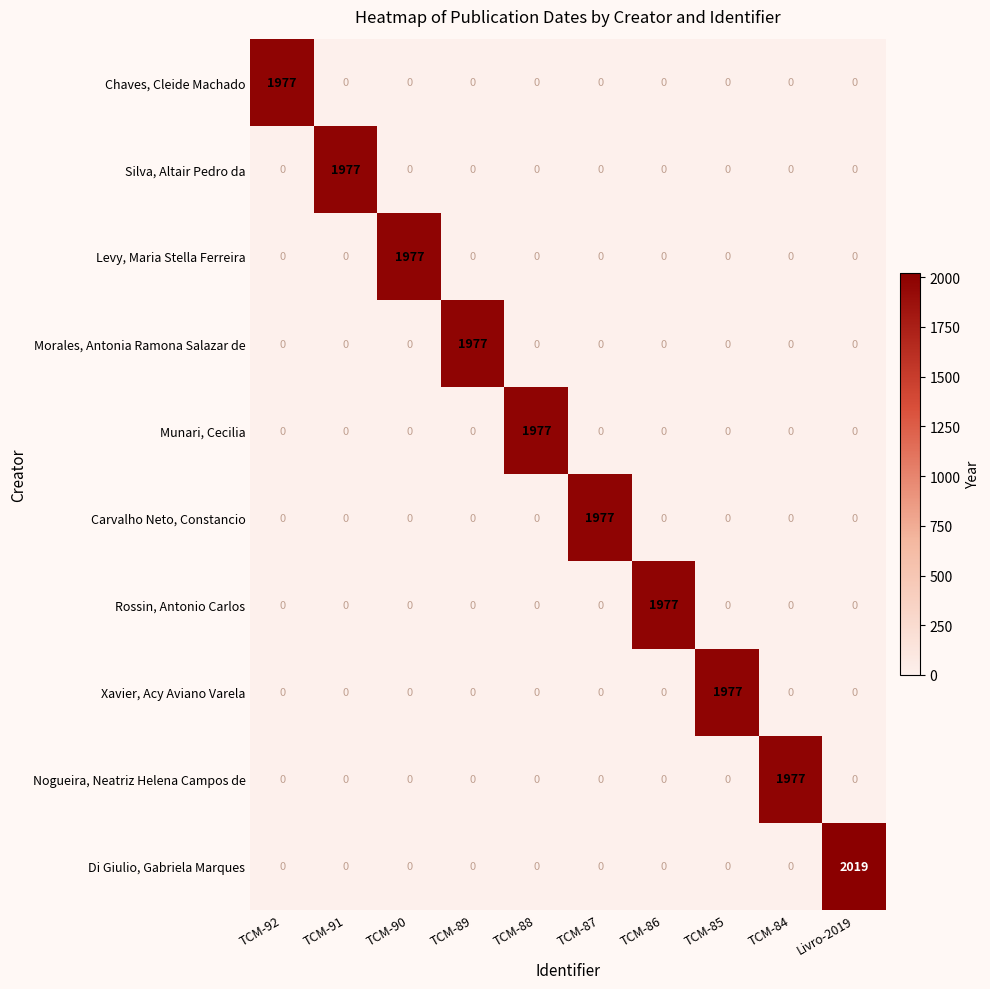

At which category is the sum across all series the highest?

Livro-2019